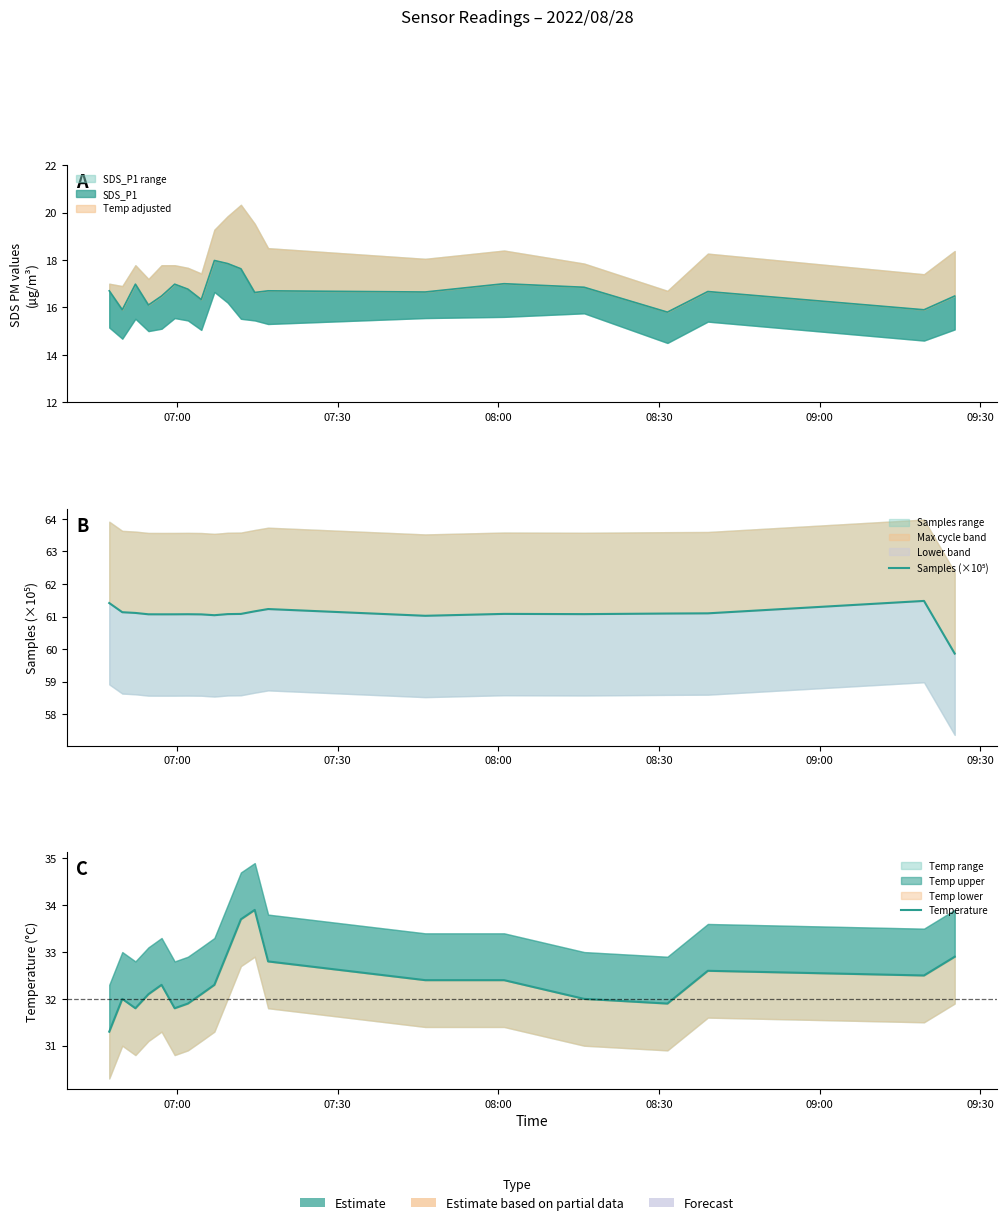

What is the highest value of the Temperature series?

33.9